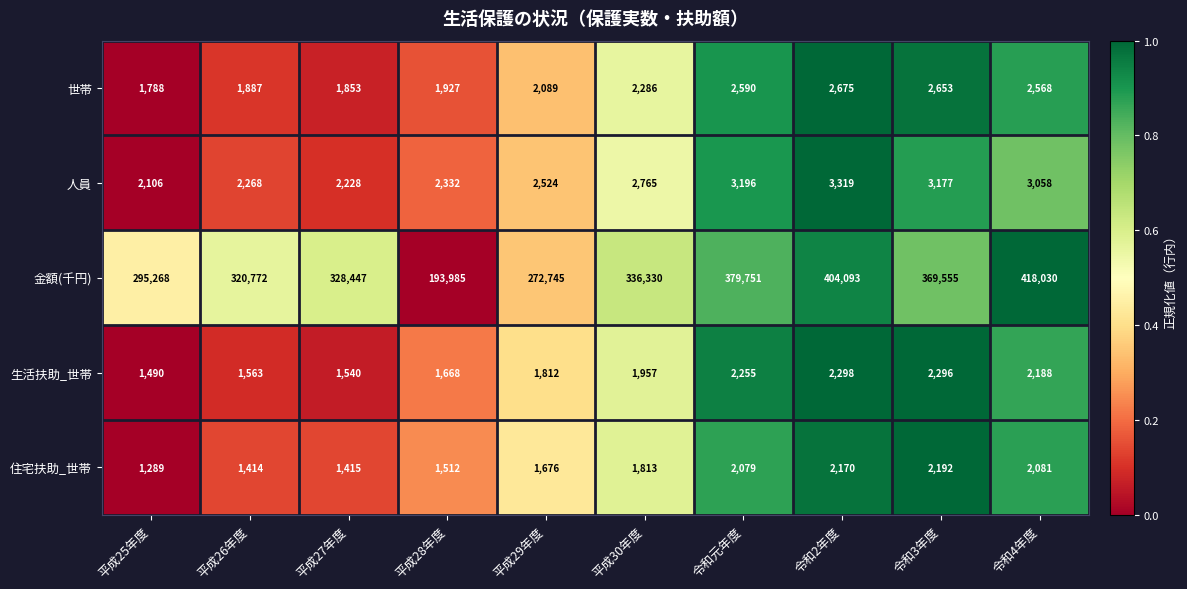

At 平成30年度, list the series in order from largest to smallest.

金額(千円), 人員, 世帯, 生活扶助_世帯, 住宅扶助_世帯